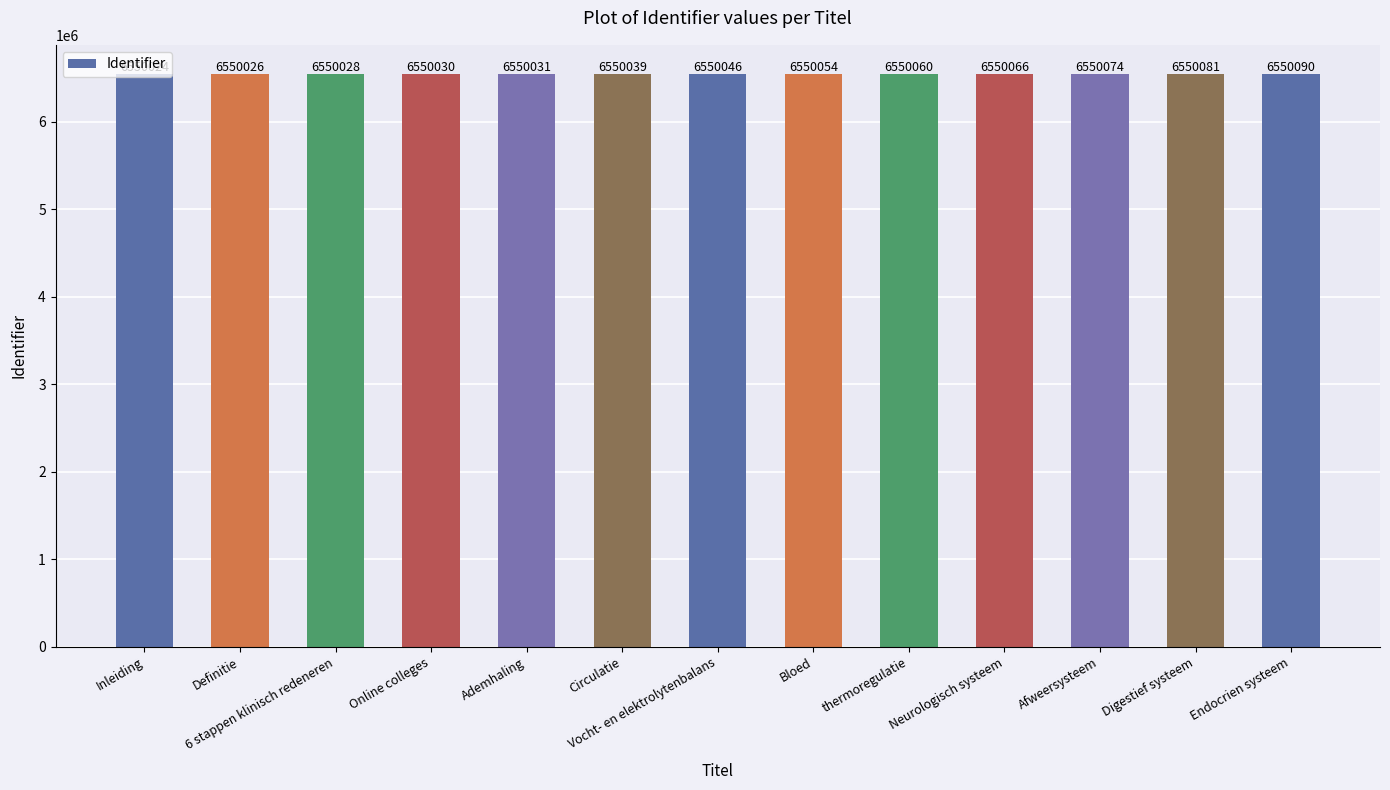

Is it true that the value at Ademhaling is 6550031?

True